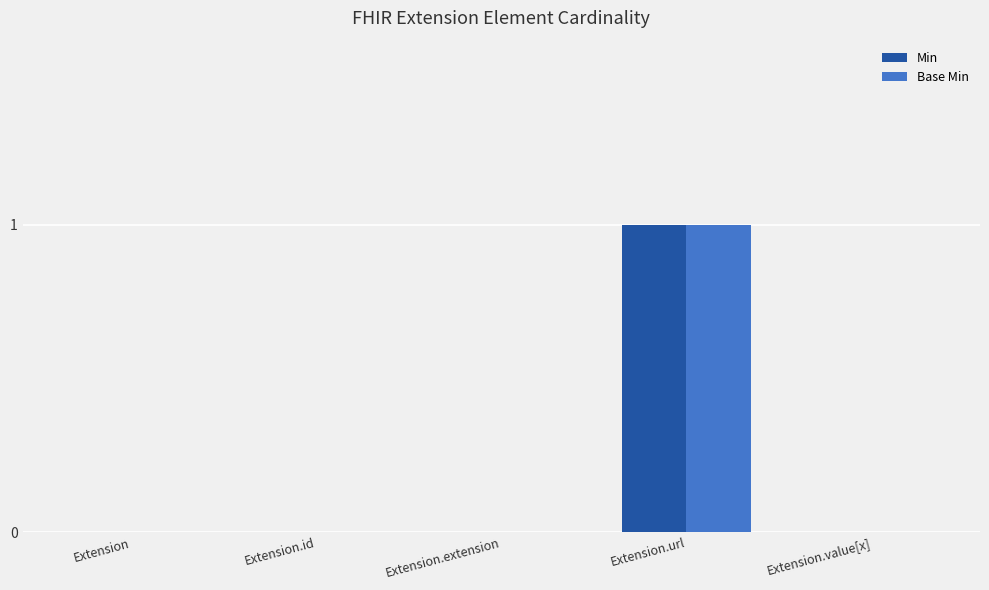

The value of Min at Extension.id is 0. True or false?

True